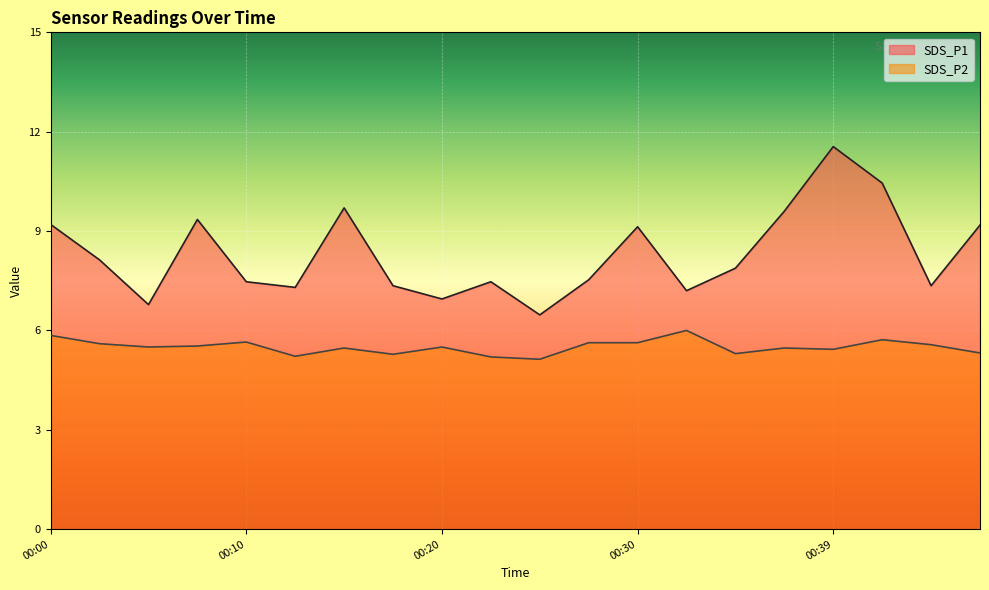

Where does the SDS_P1 series first go above 7?

00:00